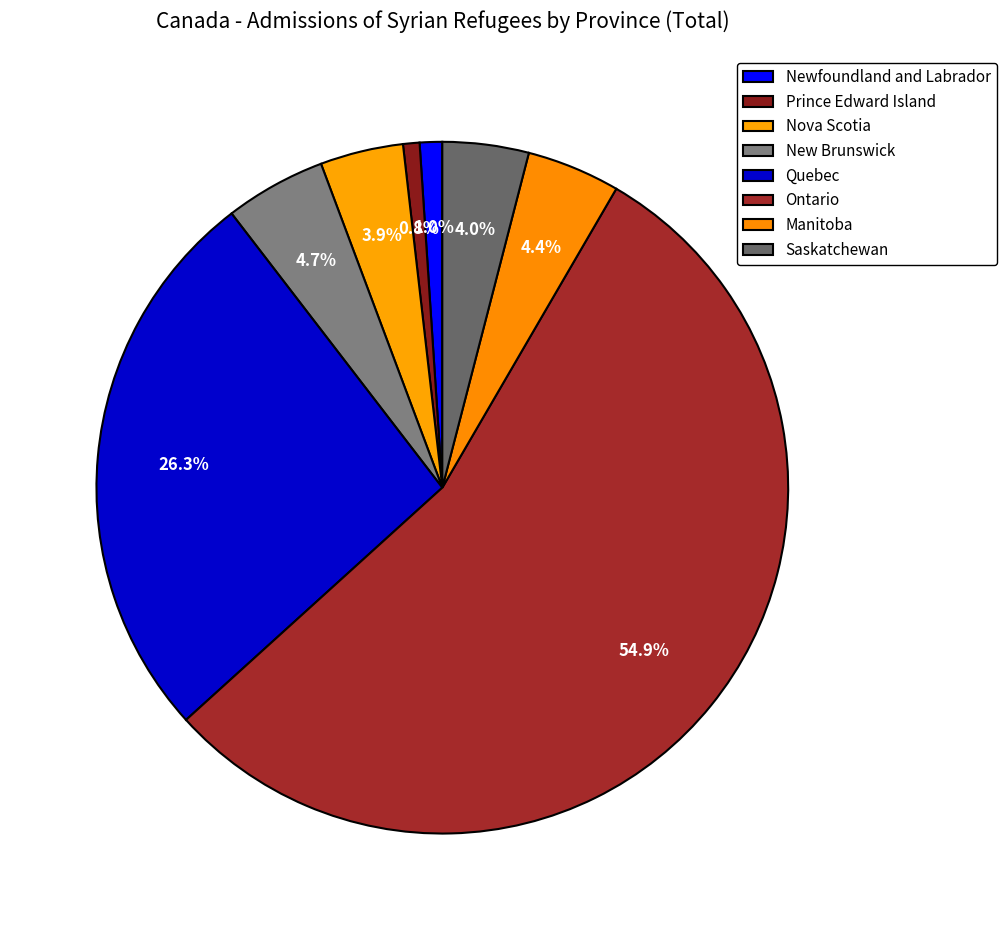

Count the number of slices in the pie.

8